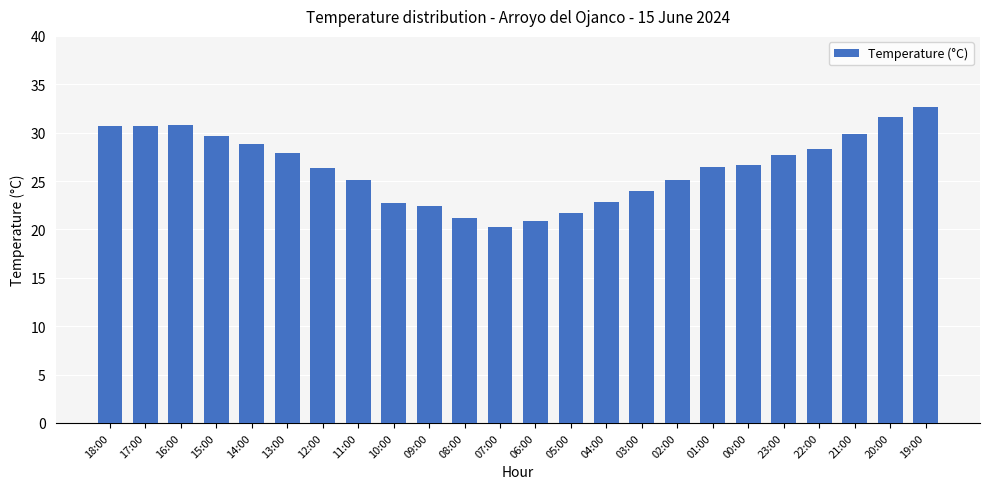

How many data points does each series have?

24